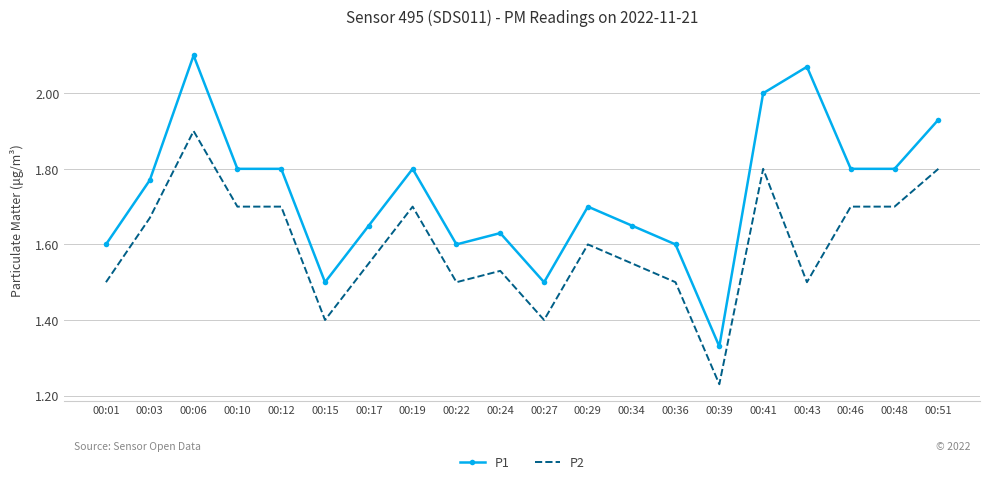

The P1 series shows 1.8 at 00:12. True or false?

True